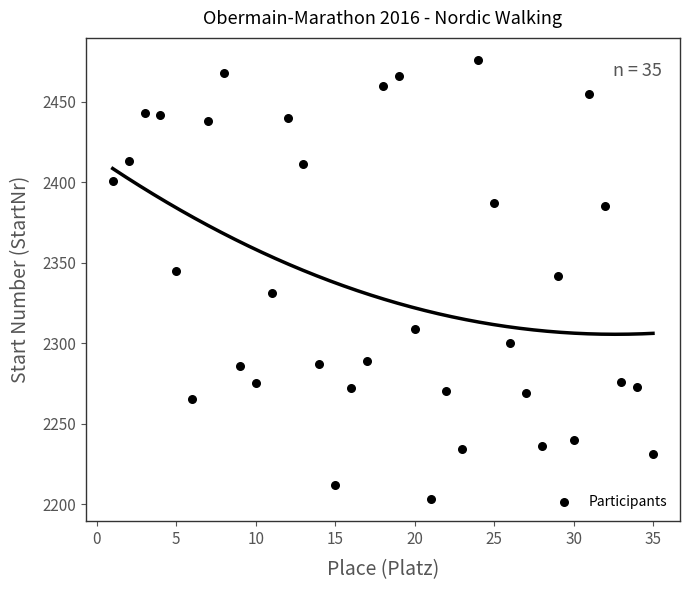

What is the range of Y values (max minus min)?

273